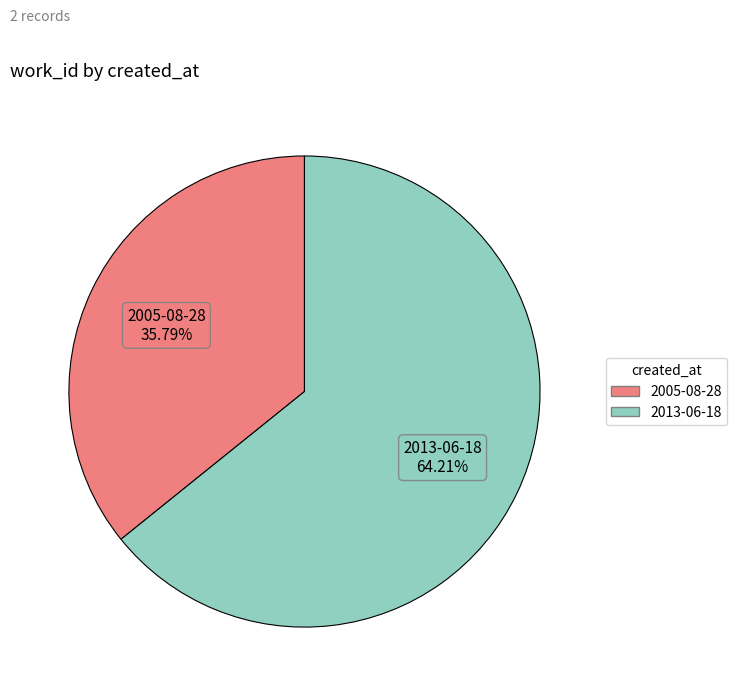

Is it true that 2013-06-18 is 64% of the pie?

True